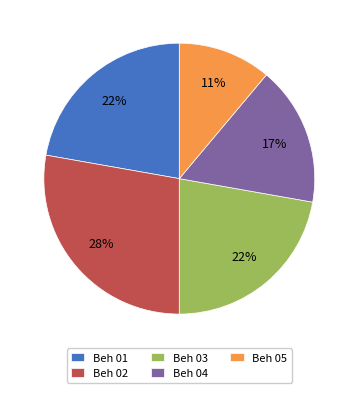

The Beh 04 slice represents 29% of the pie. True or false?

False